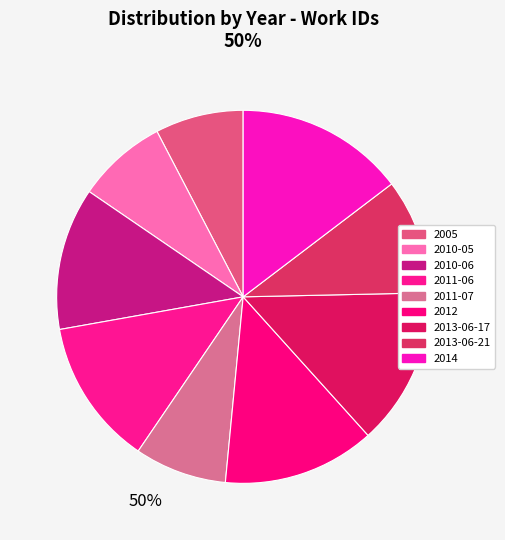

What portion of the pie excludes 2012?

86.8%